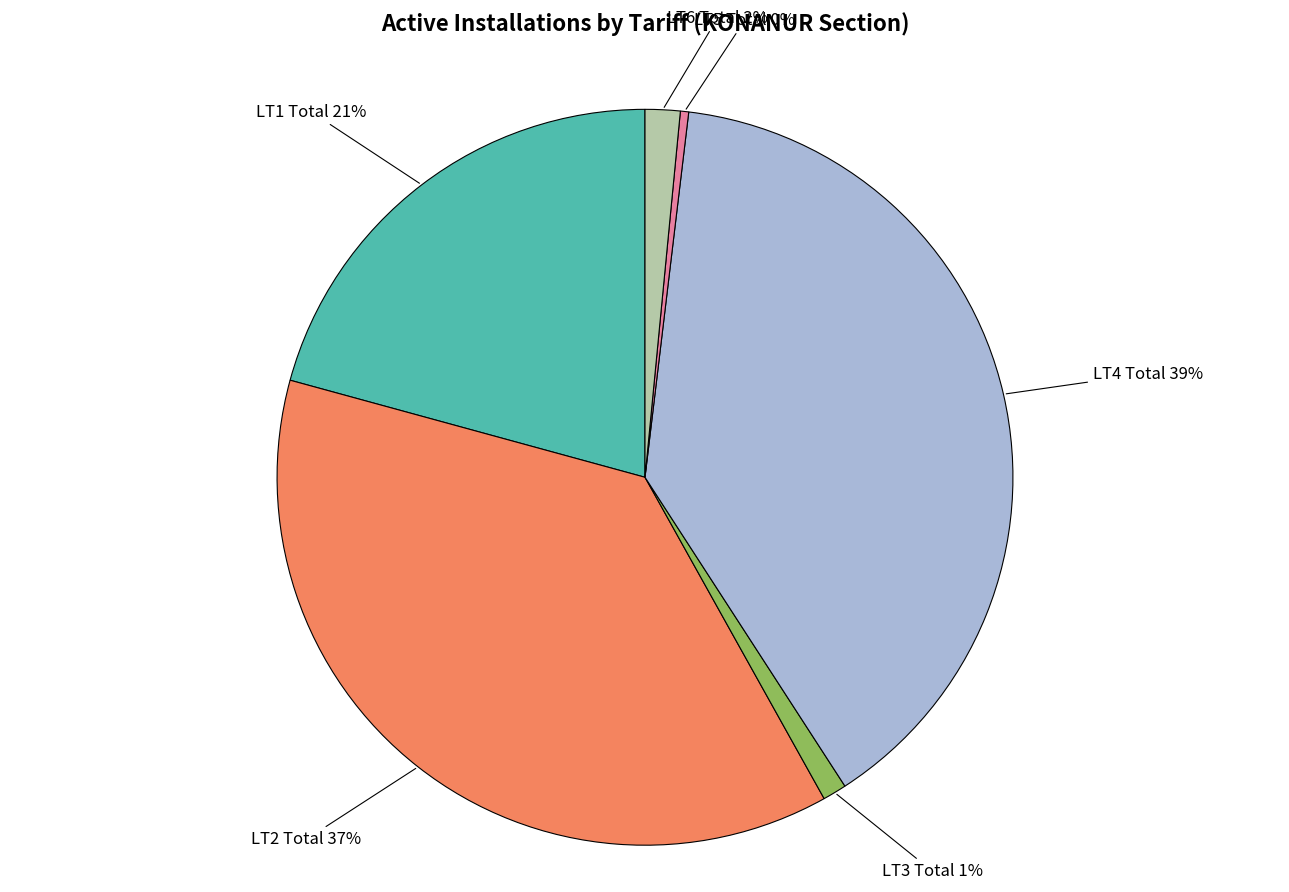

Is there any slice that represents more than half of the pie?

No